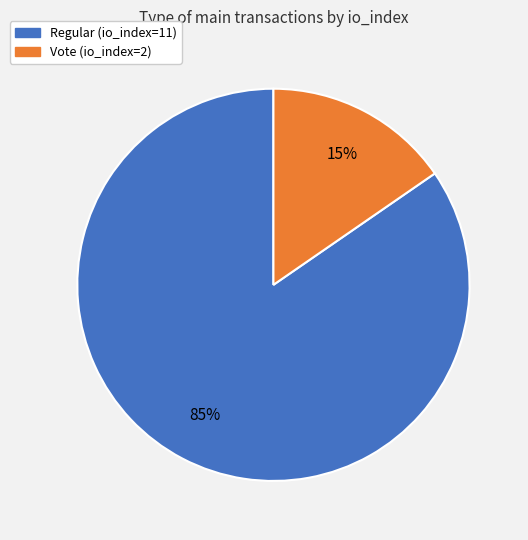

To the nearest percent, what portion does Vote (io_index=2) represent?

15%